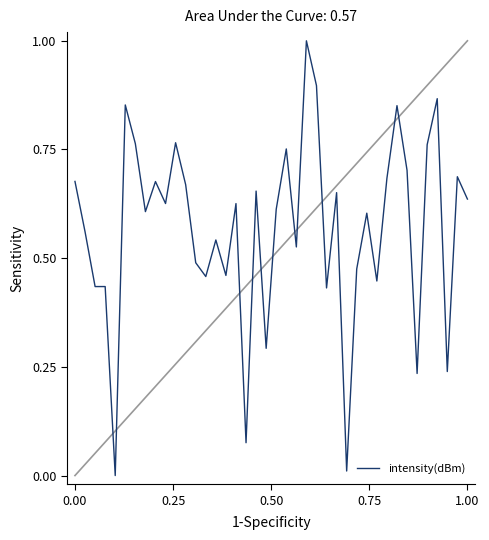

What is the maximum value shown in the chart?

1.0